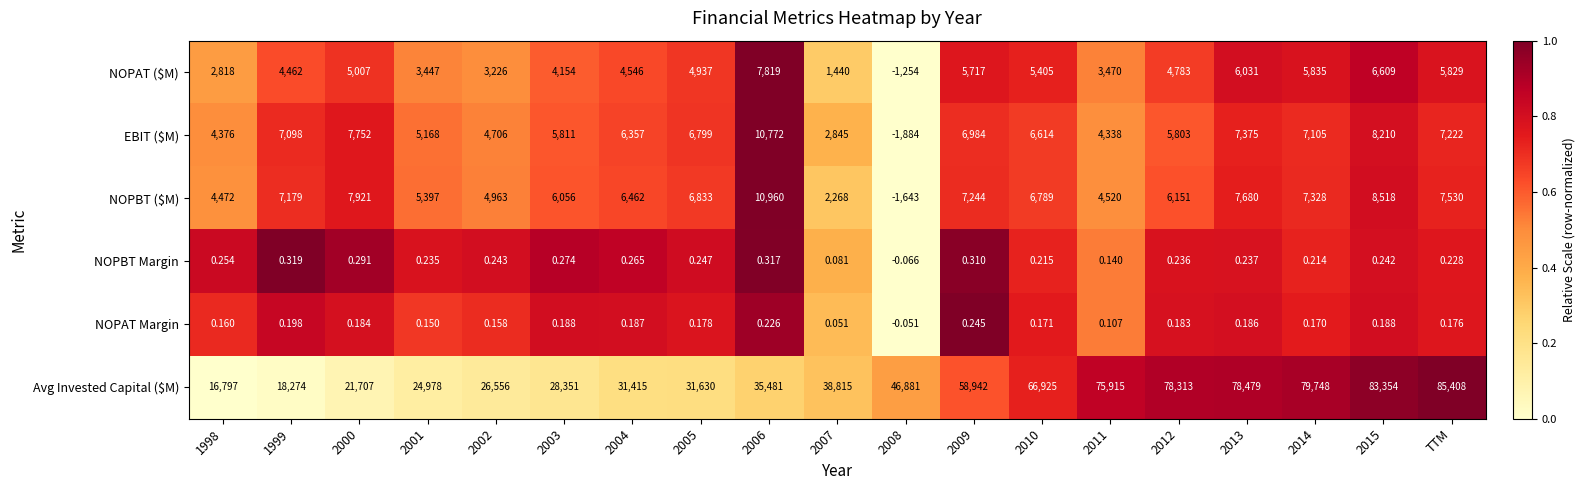

Which series has the largest range (max minus min)?

Avg Invested Capital ($M)